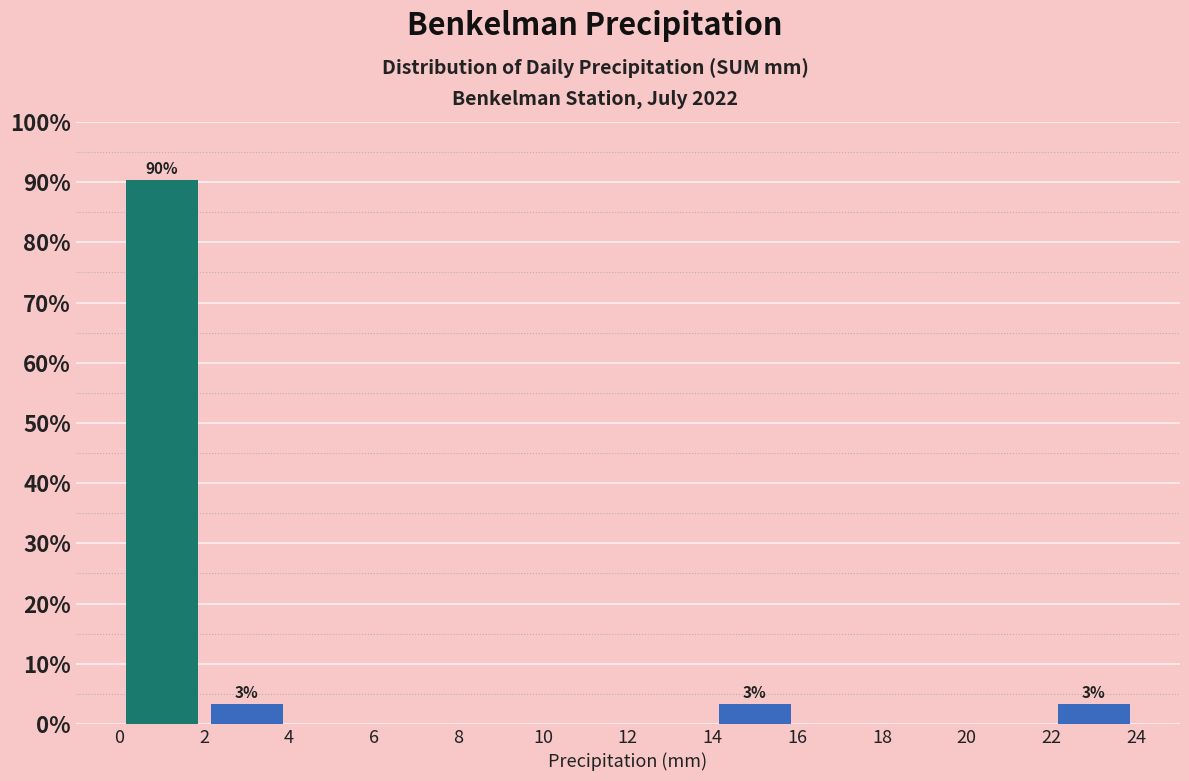

Which range on the x-axis has the tallest bar?

0 to 2